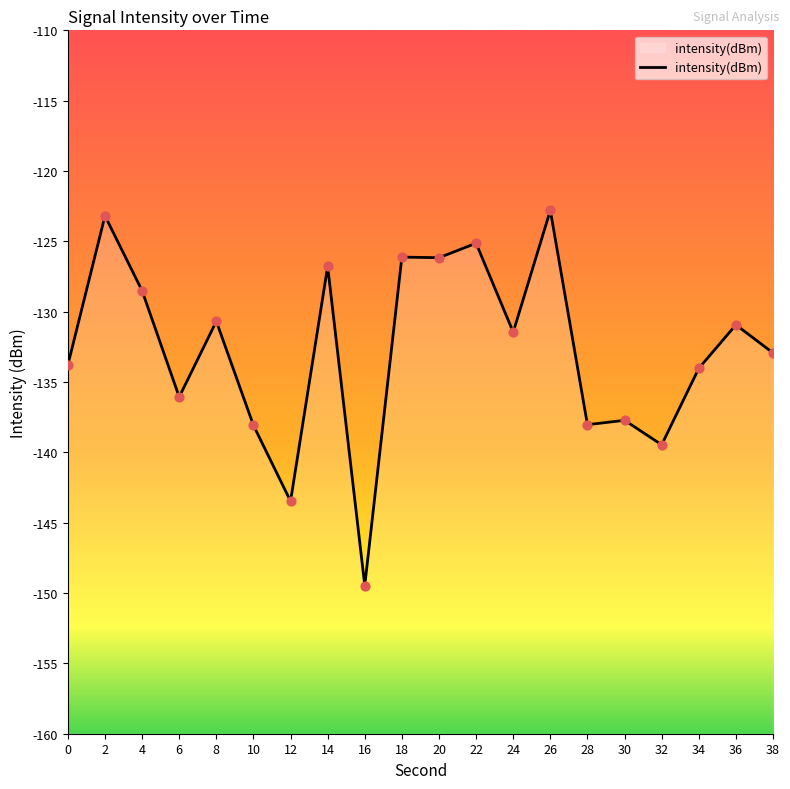

Between 20 and 8, which is larger?

20